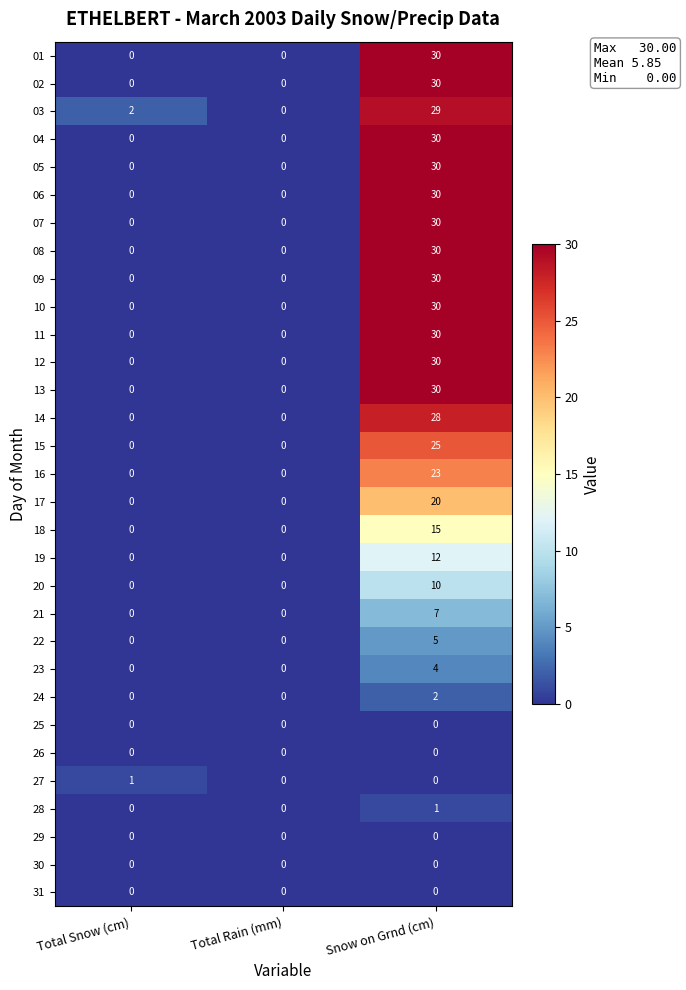

How many 11 values are between 0 and 30?

3